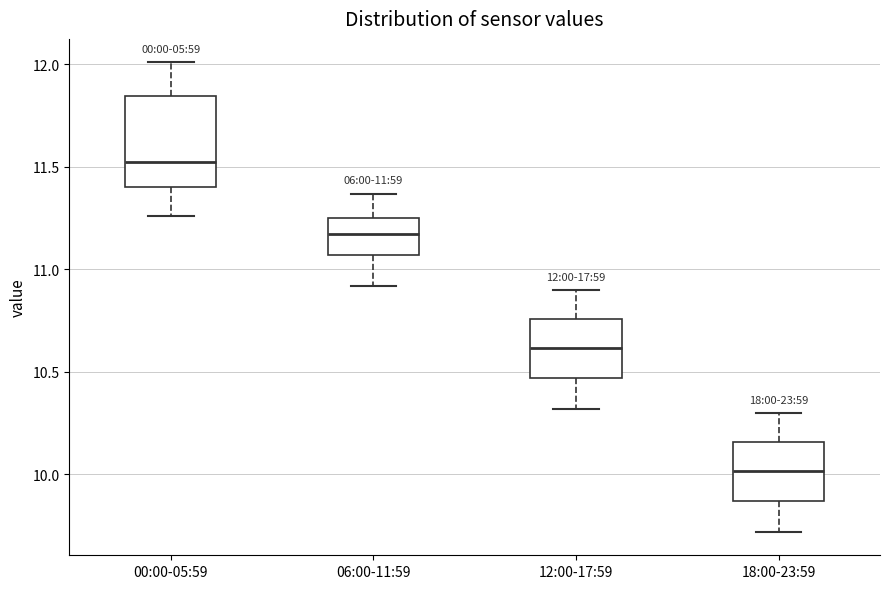

Comparing the boxes themselves (not the whiskers), which one is the tallest?

00:00-05:59